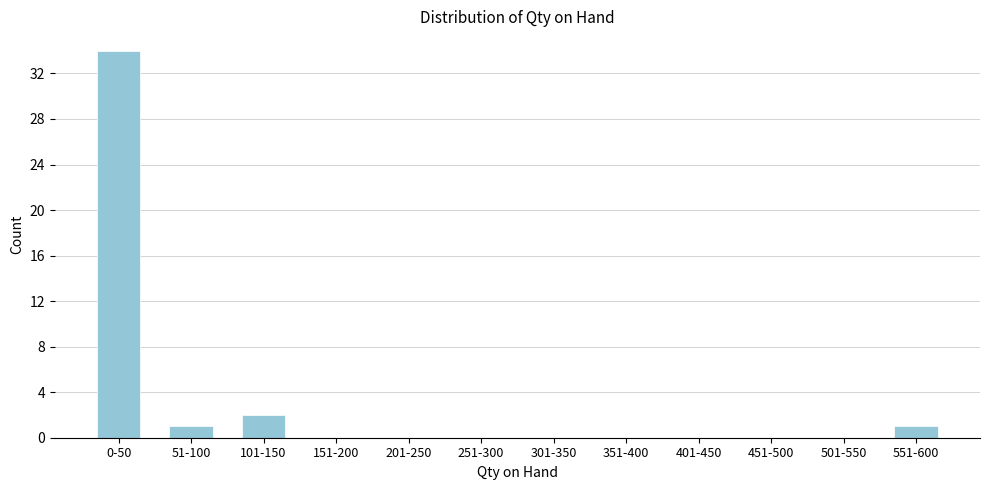

Reading left to right, extract all data points from this chart.

0-50=34	51-100=1	101-150=2	151-200=0	201-250=0	251-300=0	301-350=0	351-400=0	401-450=0	451-500=0	501-550=0	551-600=1